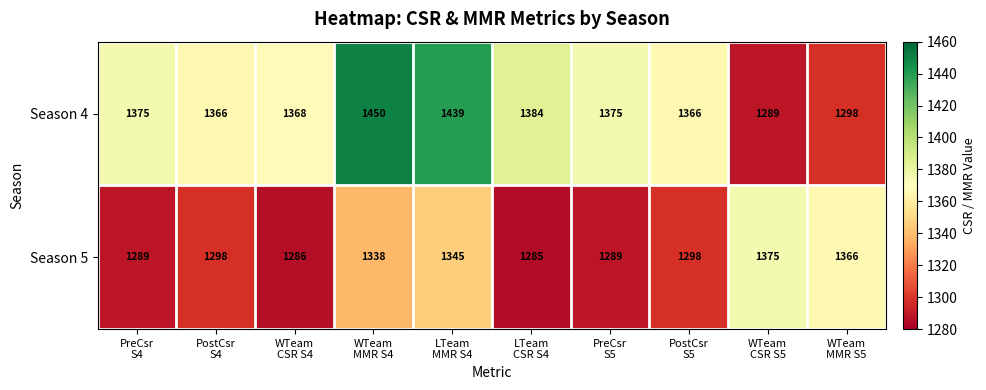

Which series has the widest spread of values?

Season 4